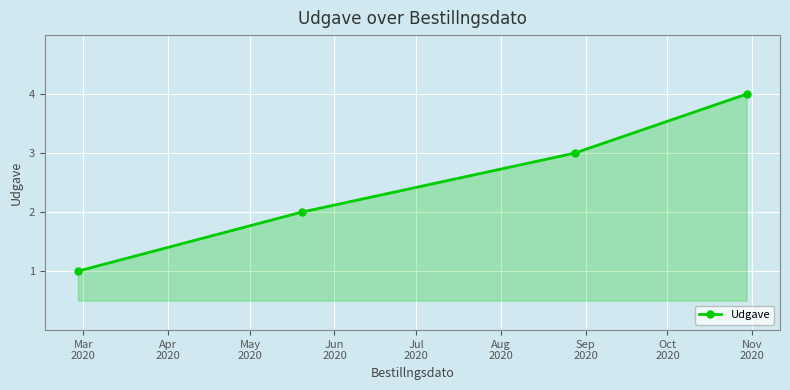

How many lines are shown in the chart?

1